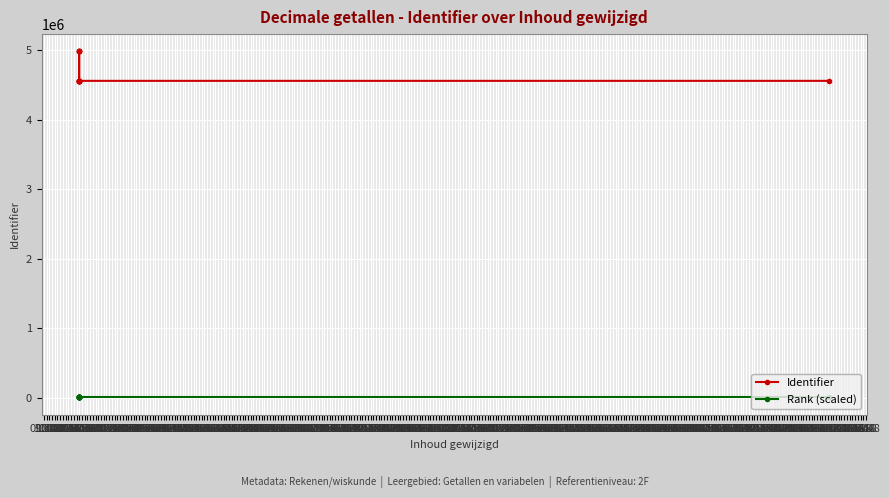

What position from the left is 11:18?

4